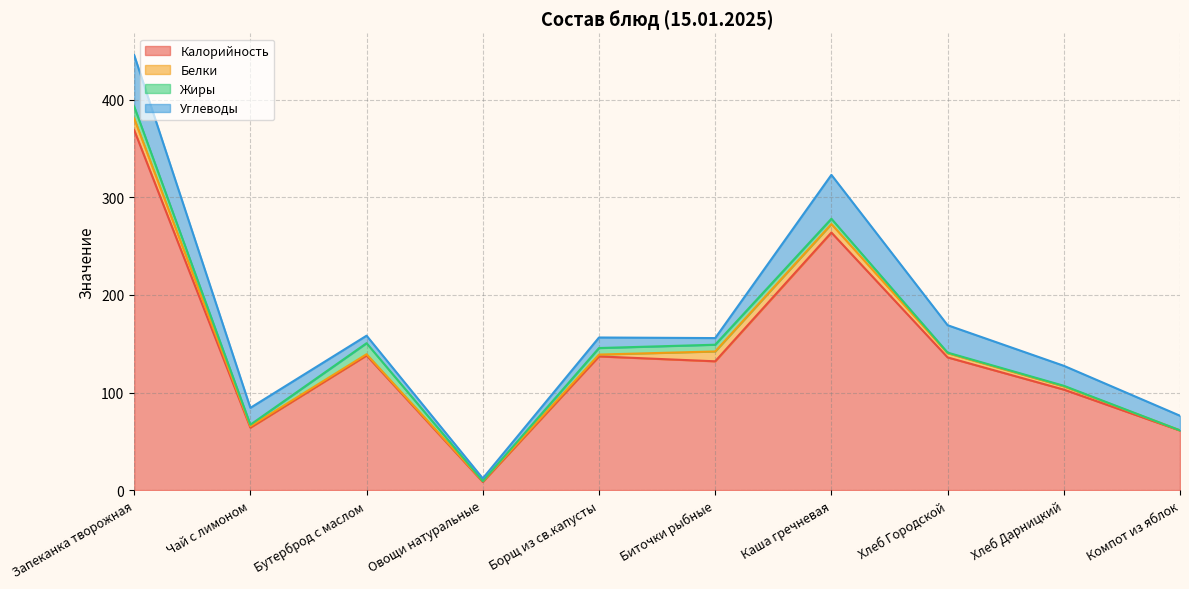

Read the Белки value at Чай с лимоном.

1.4